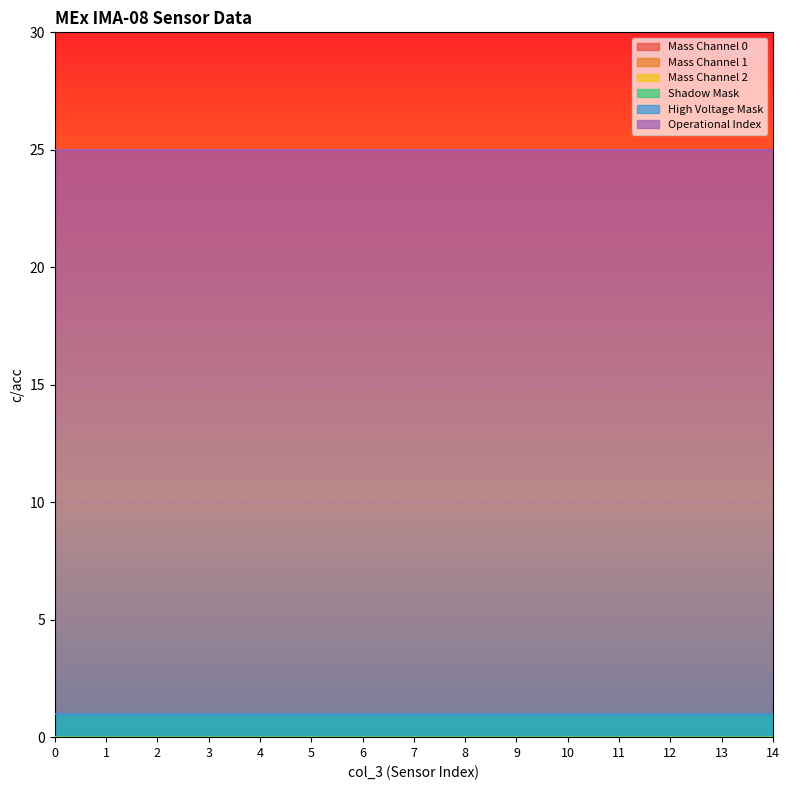

Which series has the largest total across all categories?

Operational Index